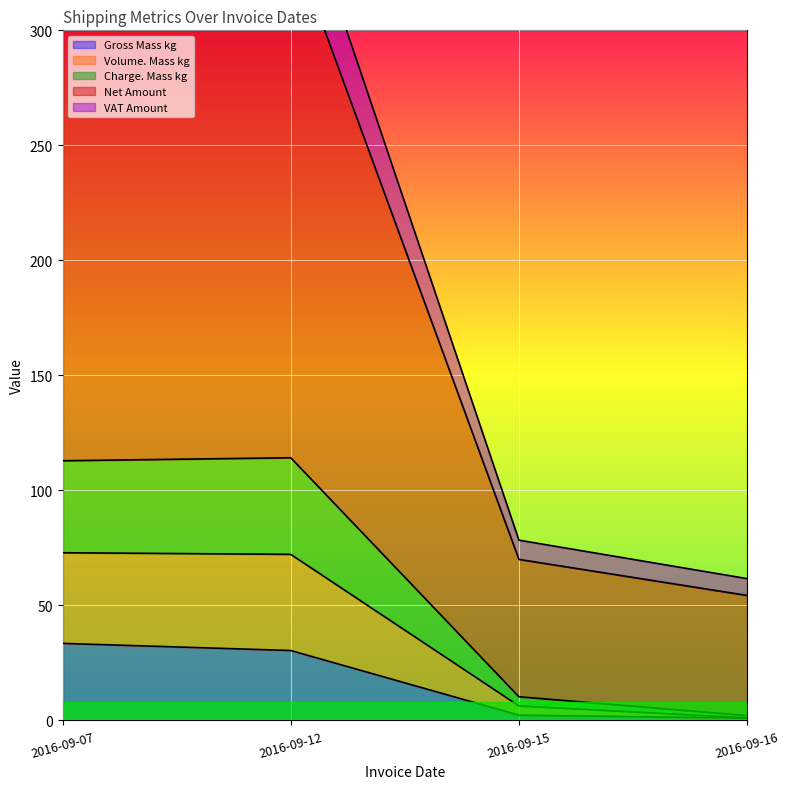

True or false: Net Amount and Charge. Mass kg intersect in this chart.

False